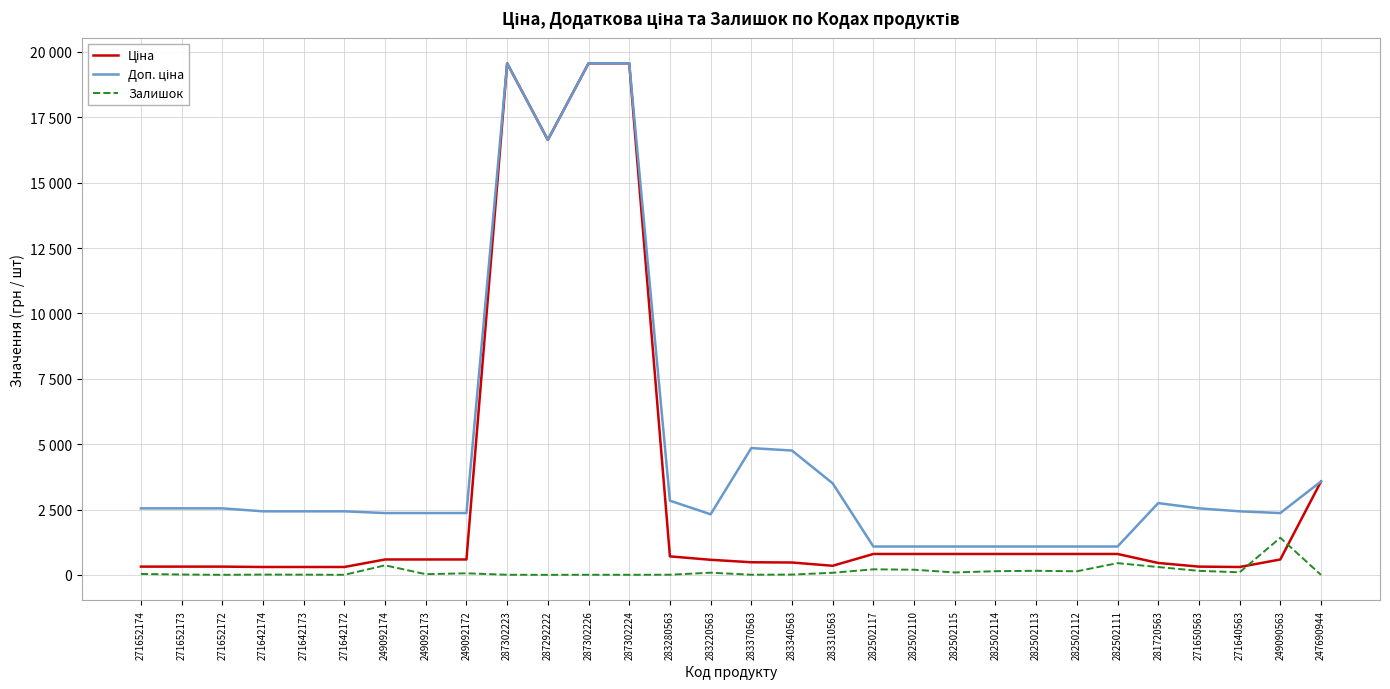

The Залишок series shows 27.9 at 249092172. True or false?

False